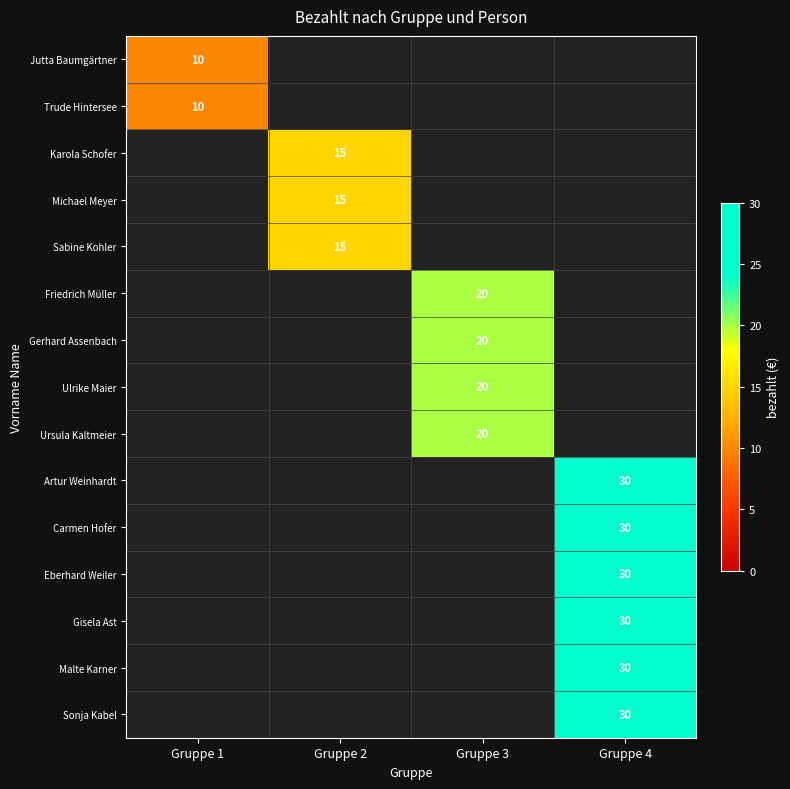

What is the minimum value shown in the chart?

10.0